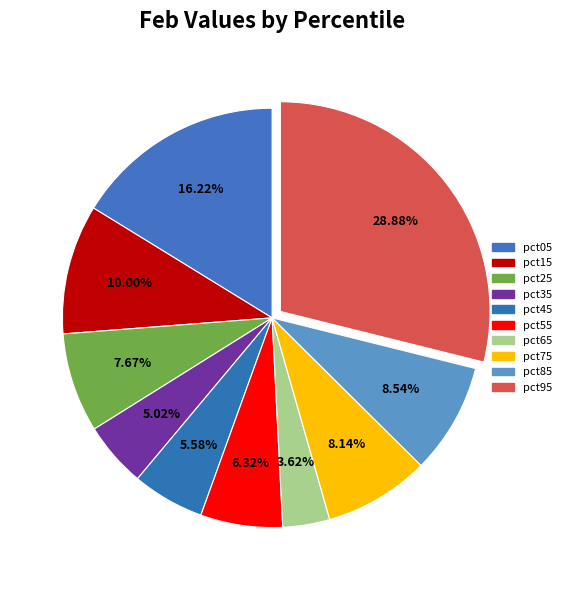

Which slice is the largest?

pct95